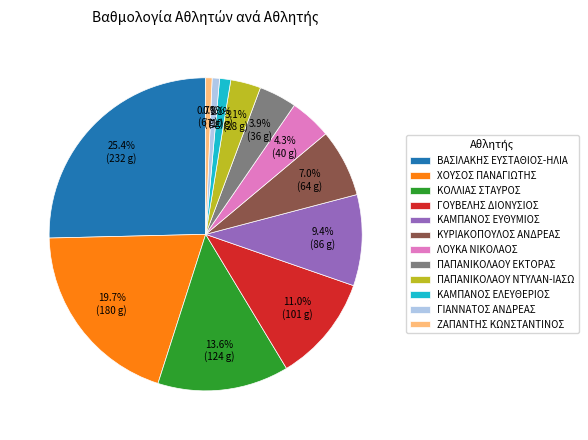

To the nearest percent, what is the difference between the ΖΑΠΑΝΤΗΣ ΚΩΝΣΤΑΝΤΙΝΟΣ and ΧΟΥΣΟΣ ΠΑΝΑΓΙΩΤΗΣ slice percentages?

19%